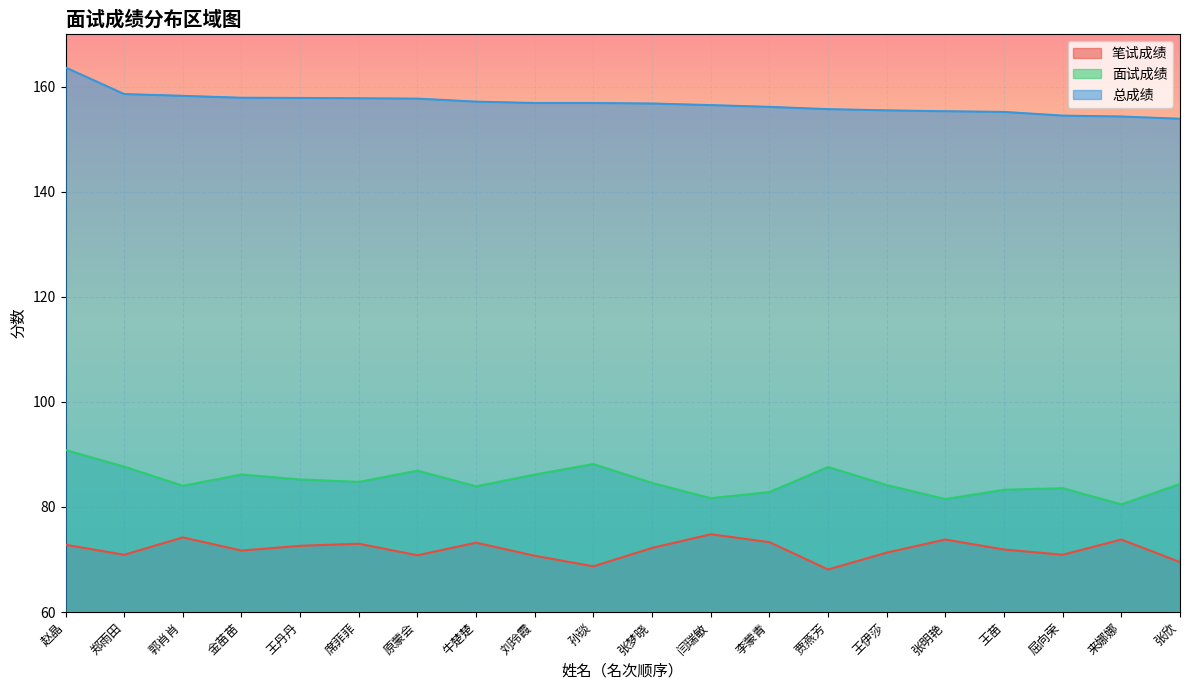

True or false: 笔试成绩 and 面试成绩 cross at least once.

False